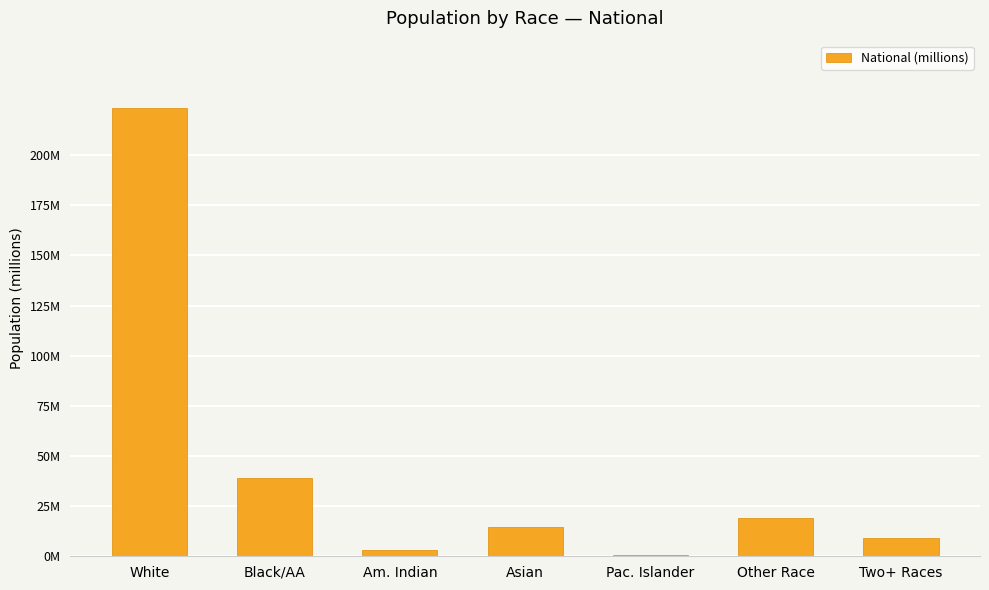

What is the label of the 3rd bar from the left?

Am. Indian